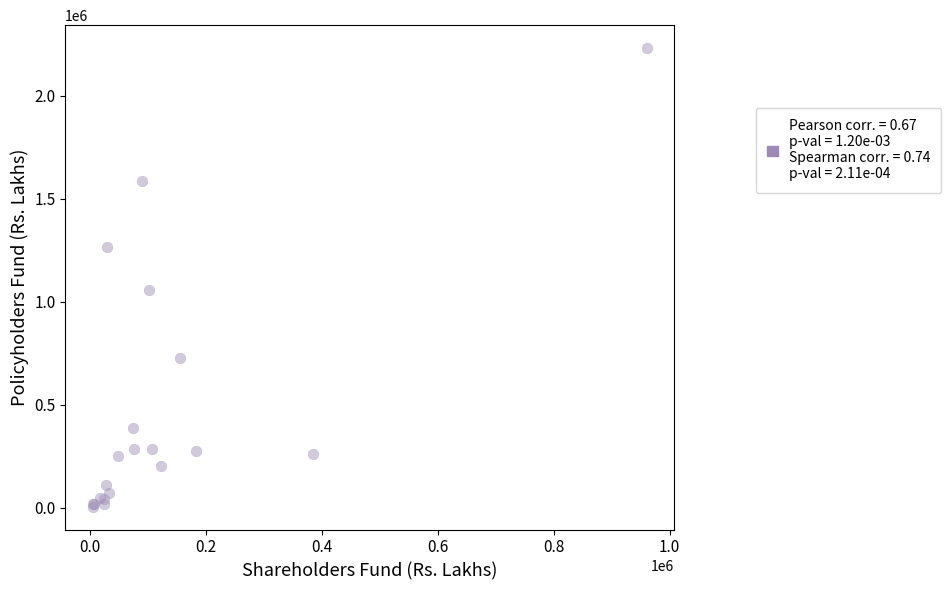

What Y value in the scatter plot is closest to 1117299?

1058034.4